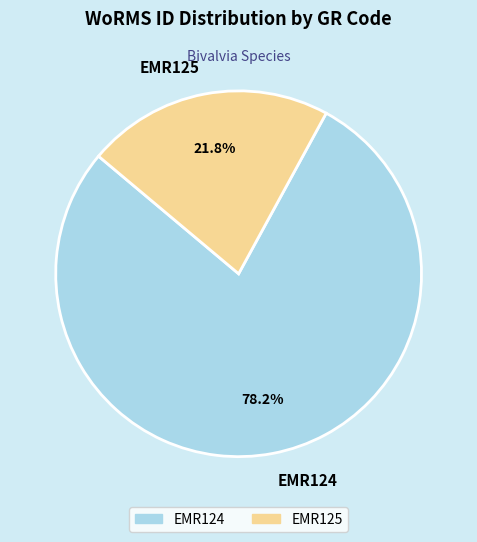

To the nearest percent, what is the difference between the EMR125 and EMR124 slice percentages?

56%